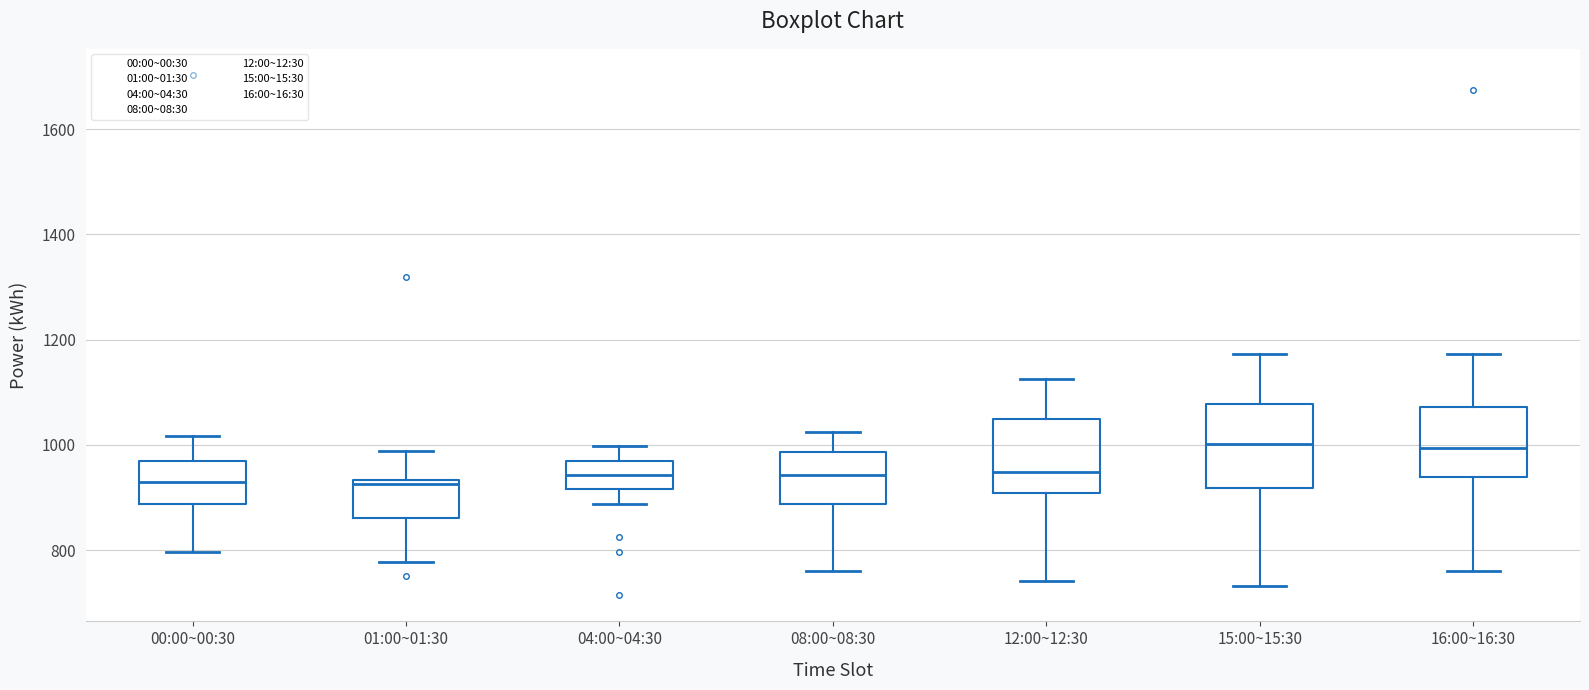

Where does the median line of the box for 16:00~16:30 sit on the y-axis? The values are not printed on the chart, so give them approximately, as read against the axis.

1000